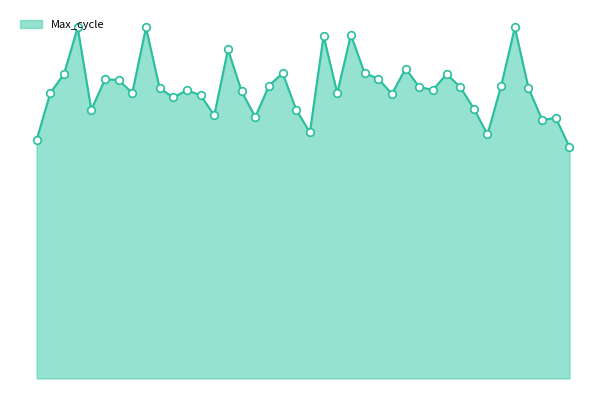

Does the chart have visible grid lines?

No